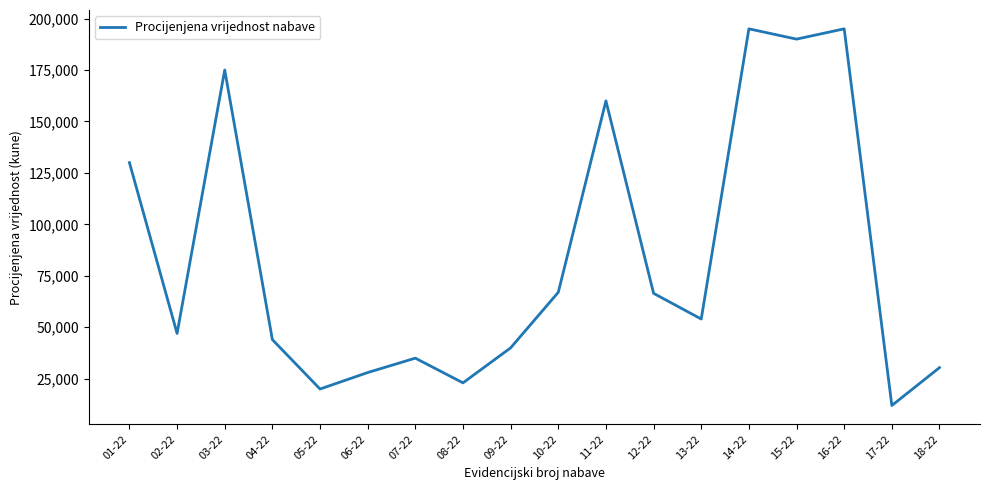

How many values are below 54000?

9